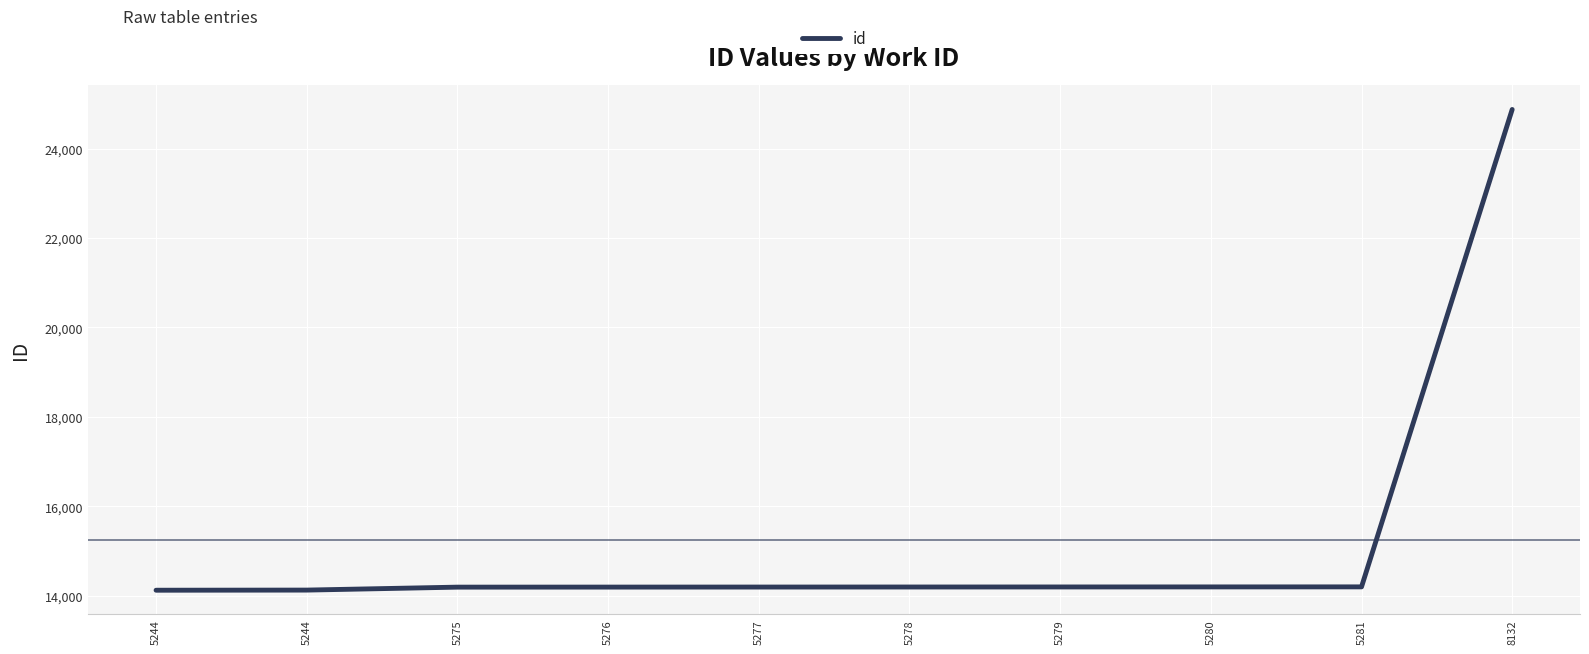

What value does the data have at 5276, to the nearest 50?

14200